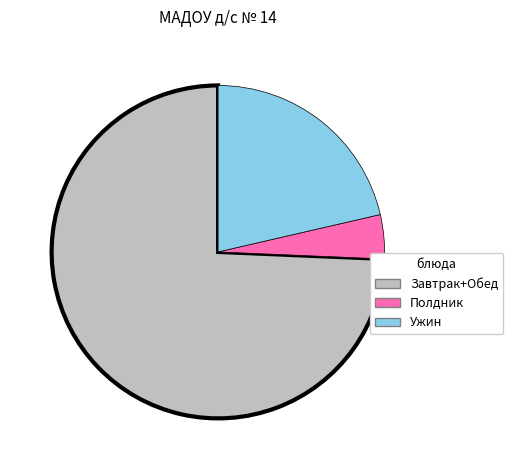

Does any single category account for the majority?

Yes